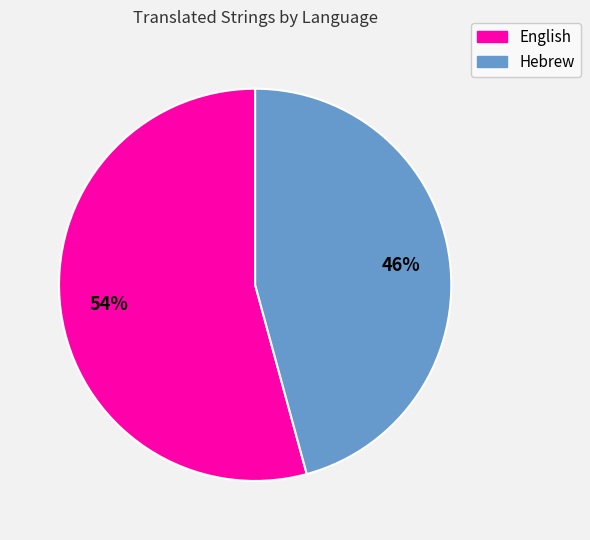

Rank the categories by value from highest to lowest.

English, Hebrew